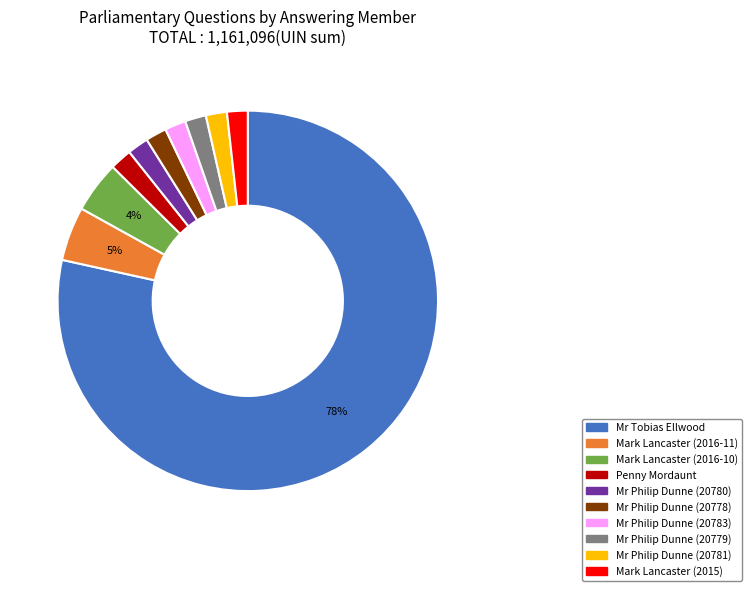

True or false: Mark Lancaster (2016-10) accounts for 4% of the total.

True